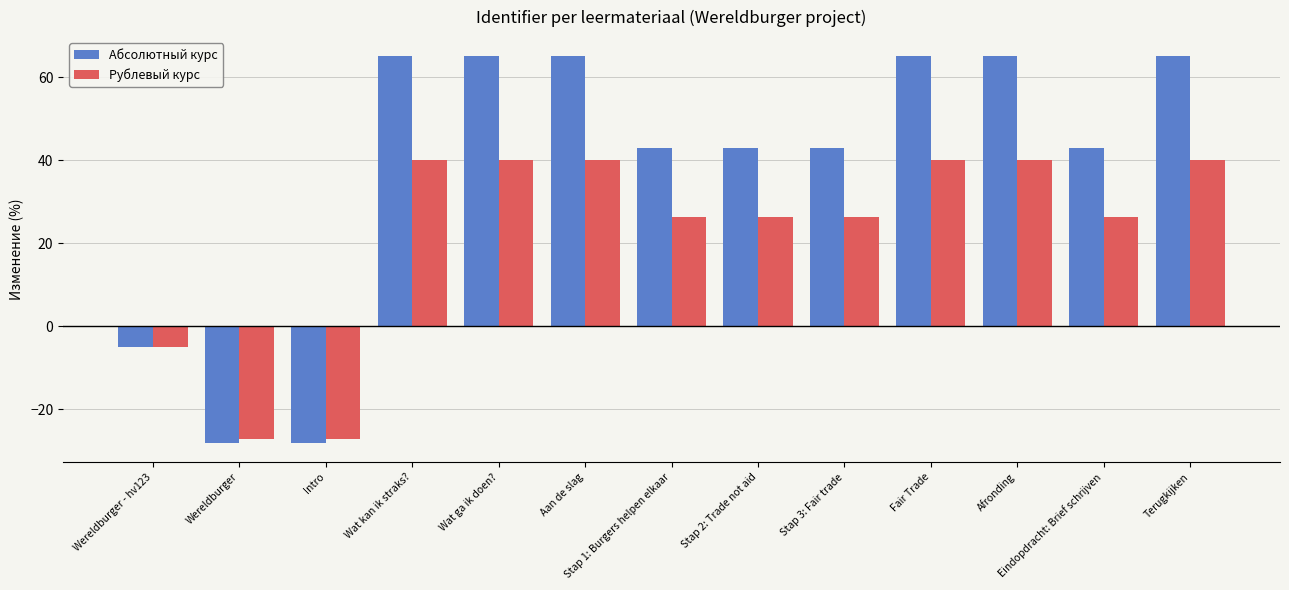

How many groups of bars are there?

13